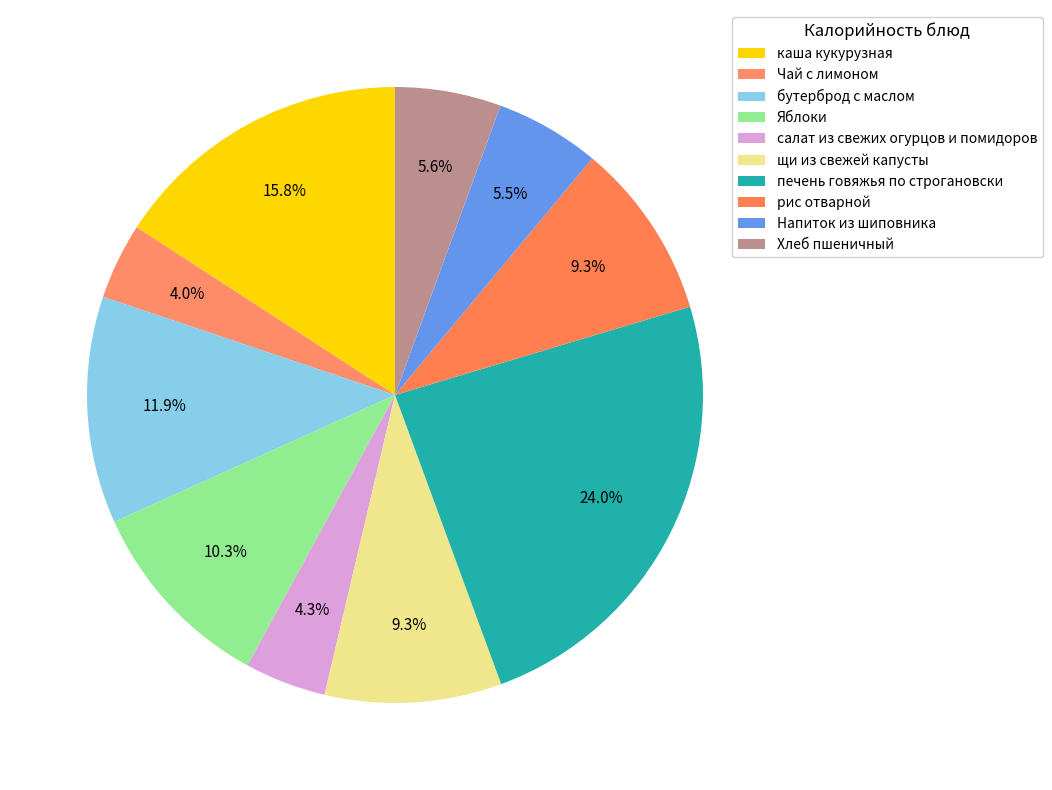

How many segments does this pie chart have?

10